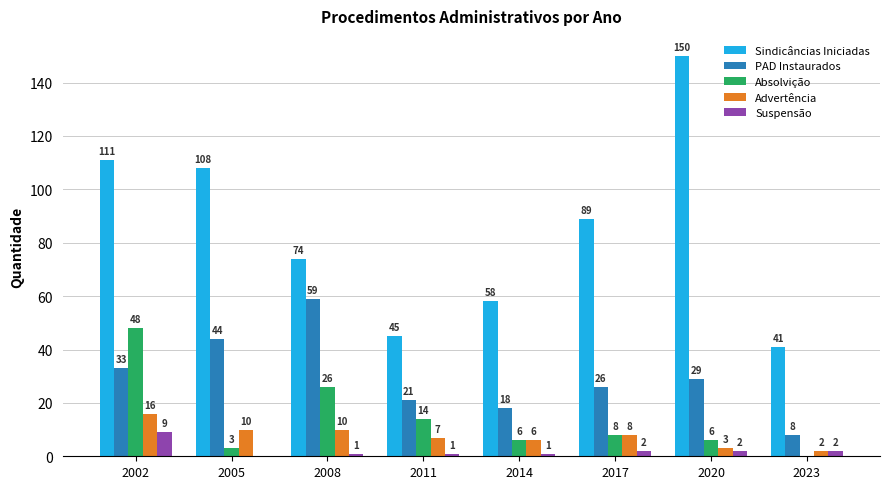

Reading left to right, transcribe all the data shown in this chart.

Sindicâncias Iniciadas: 2002=111	2005=108	2008=74	2011=45	2014=58	2017=89	2020=150	2023=41
PAD Instaurados: 2002=33	2005=44	2008=59	2011=21	2014=18	2017=26	2020=29	2023=8
Absolvição: 2002=48	2005=3	2008=26	2011=14	2014=6	2017=8	2020=6	2023=0
Advertência: 2002=16	2005=10	2008=10	2011=7	2014=6	2017=8	2020=3	2023=2
Suspensão: 2002=9	2005=0	2008=1	2011=1	2014=1	2017=2	2020=2	2023=2